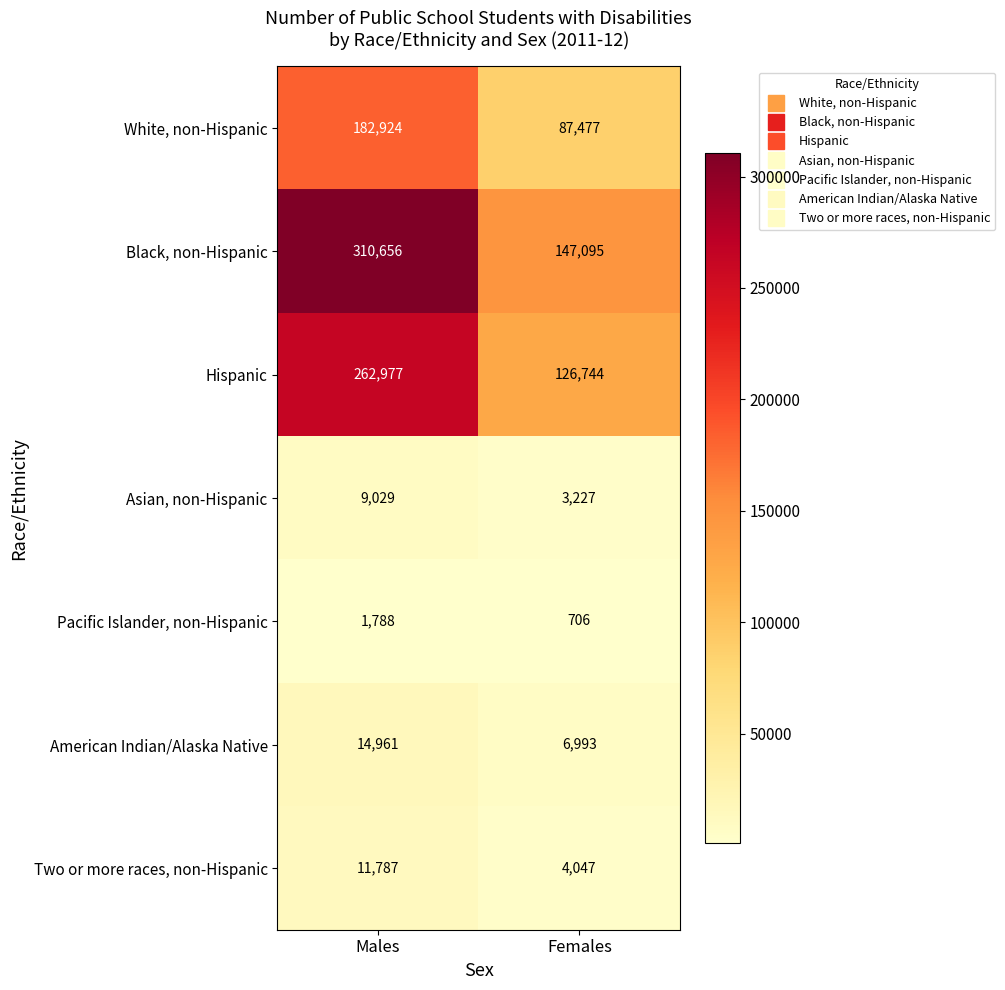

What value does the American Indian/Alaska Native series have at Females?

6993